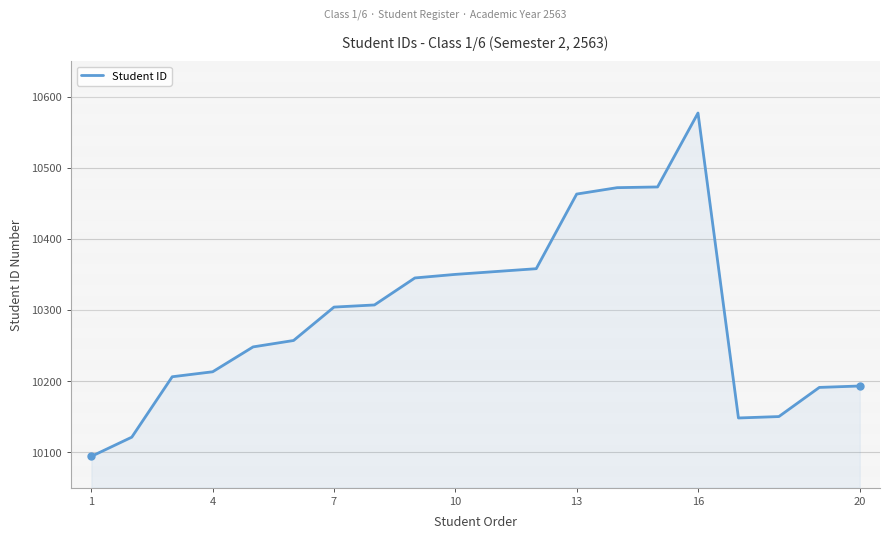

What is the difference between the maximum and minimum values?

483